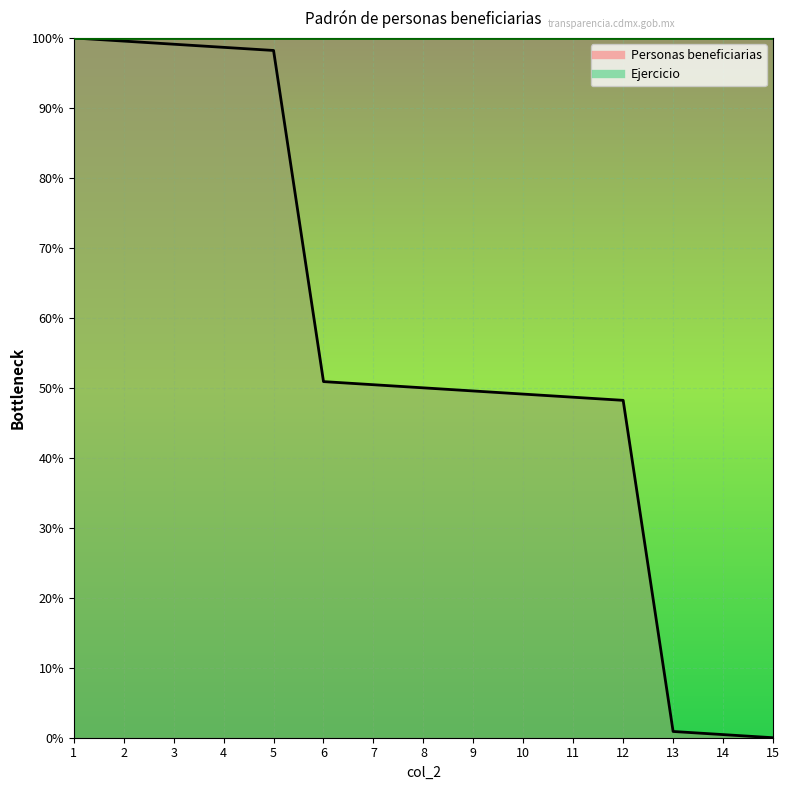

Is it true that the value at 11 is 79.1?

False